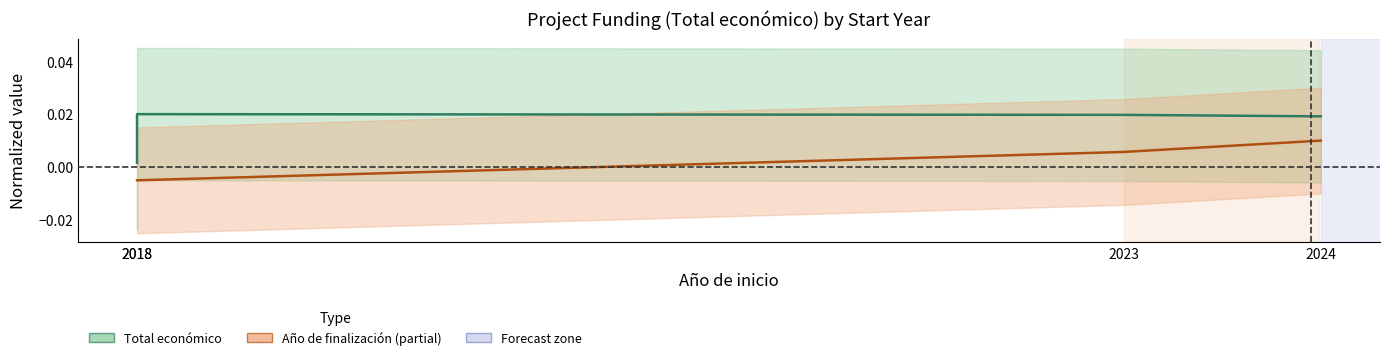

Between 2023 and 2018, which is larger?

2023